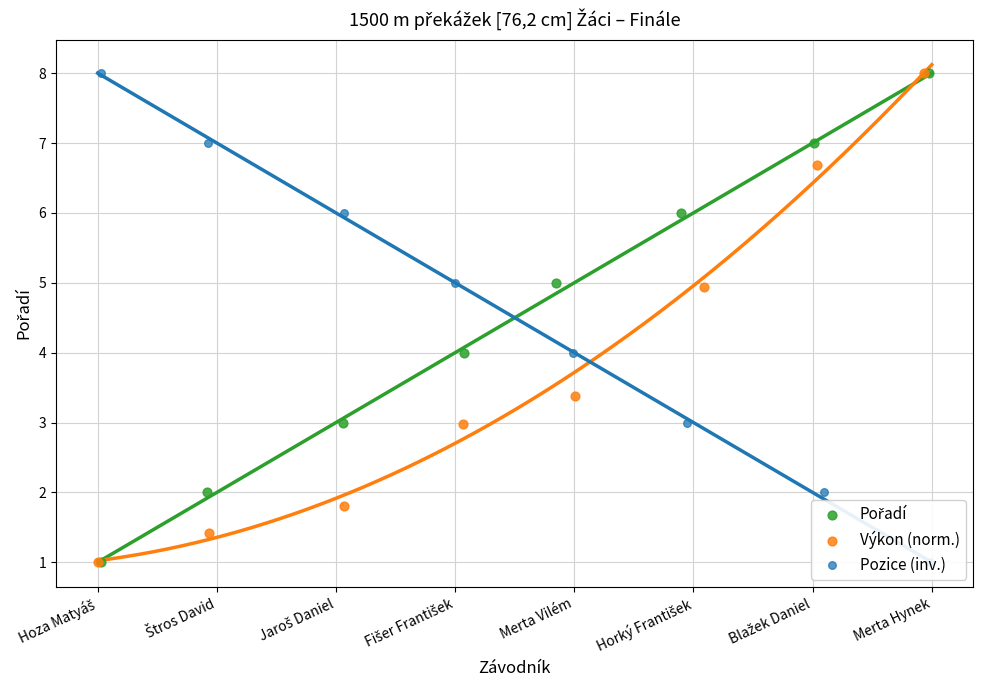

What is the total value across all series at Blažek Daniel?

15.7